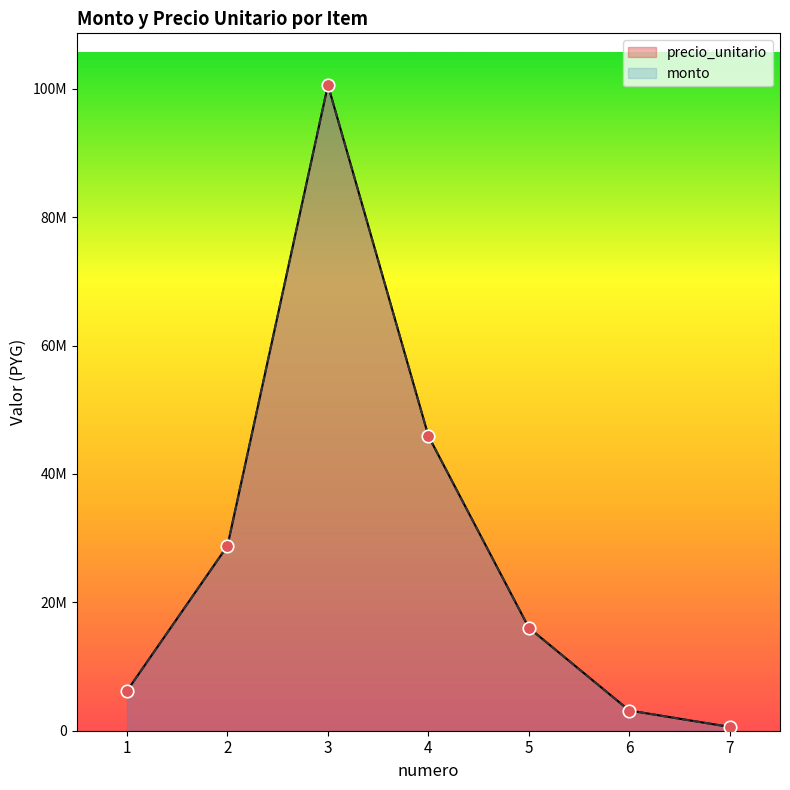

What are all the series names shown in the legend?

precio_unitario, monto